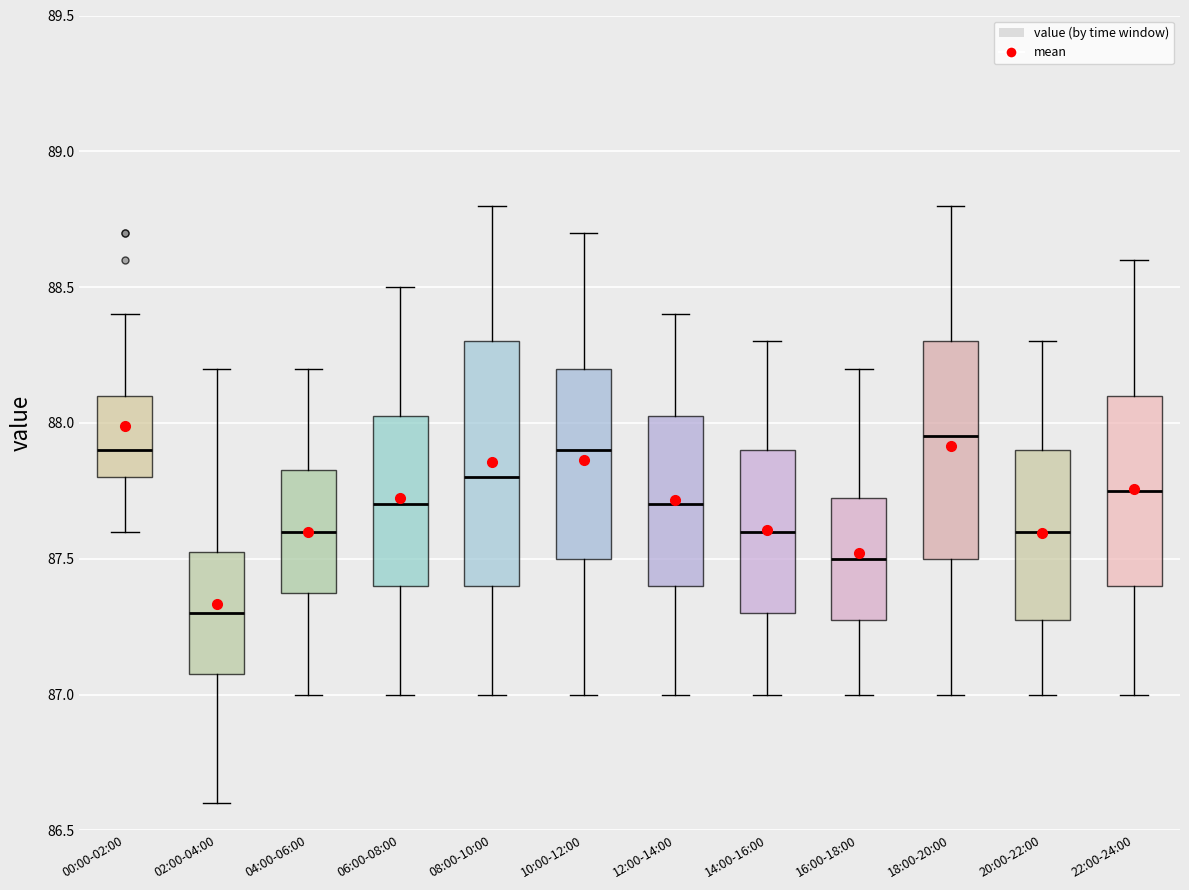

Reading left to right, transcribe this box plot: for each box, give where its median line is, the range the box spans, and where its two whiskers end, as read against the y-axis. The values are not printed on the chart, so give them approximately, as read against the axis.

00:00-02:00: median 87.90, box 87.80 to 88.10, whiskers 87.60 to 88.40
02:00-04:00: median 87.30, box 87.10 to 87.55, whiskers 86.60 to 88.20
04:00-06:00: median 87.60, box 87.40 to 87.85, whiskers 87.00 to 88.20
06:00-08:00: median 87.70, box 87.40 to 88.05, whiskers 87.00 to 88.50
08:00-10:00: median 87.80, box 87.40 to 88.30, whiskers 87.00 to 88.80
10:00-12:00: median 87.90, box 87.50 to 88.20, whiskers 87.00 to 88.70
12:00-14:00: median 87.70, box 87.40 to 88.05, whiskers 87.00 to 88.40
14:00-16:00: median 87.60, box 87.30 to 87.90, whiskers 87.00 to 88.30
16:00-18:00: median 87.50, box 87.30 to 87.75, whiskers 87.00 to 88.20
18:00-20:00: median 87.95, box 87.50 to 88.30, whiskers 87.00 to 88.80
20:00-22:00: median 87.60, box 87.30 to 87.90, whiskers 87.00 to 88.30
22:00-24:00: median 87.75, box 87.40 to 88.10, whiskers 87.00 to 88.60